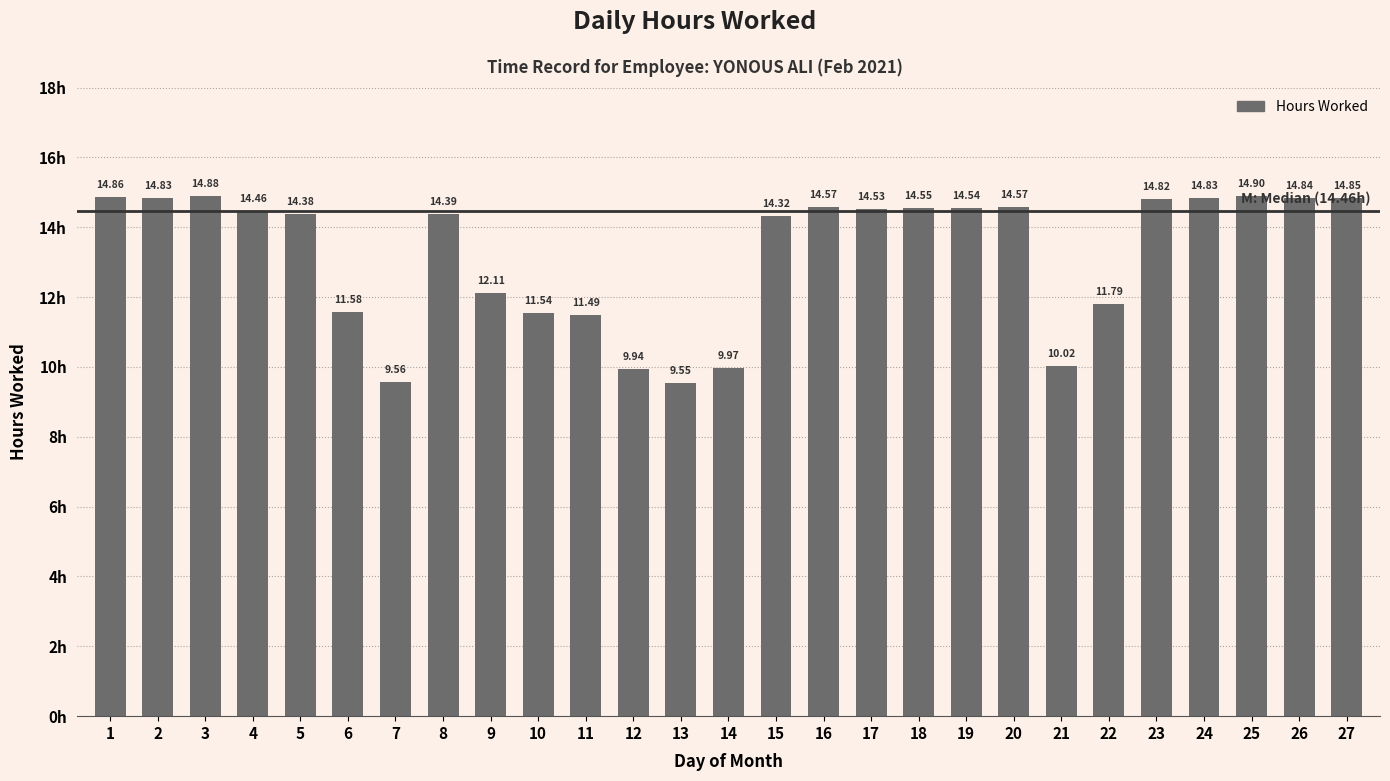

What is the value of the 14th bar from the left?

10.0